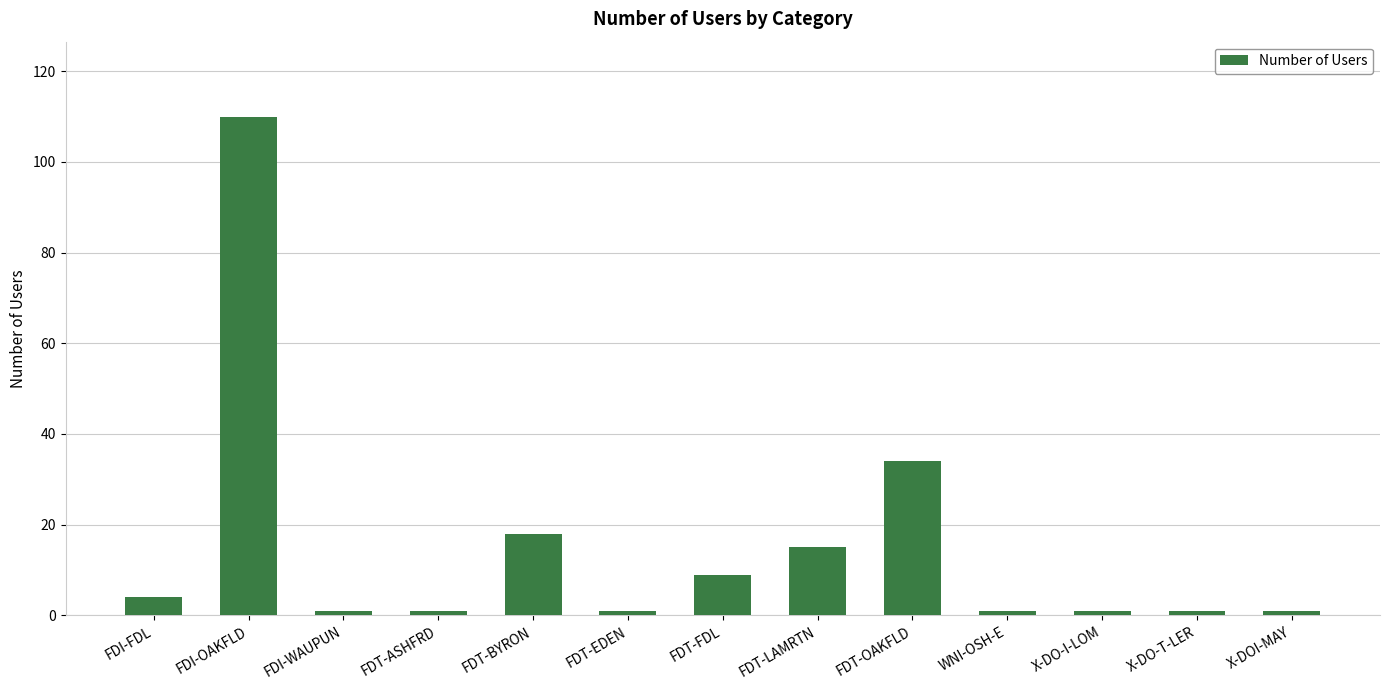

What is the difference between the maximum and minimum values?

109